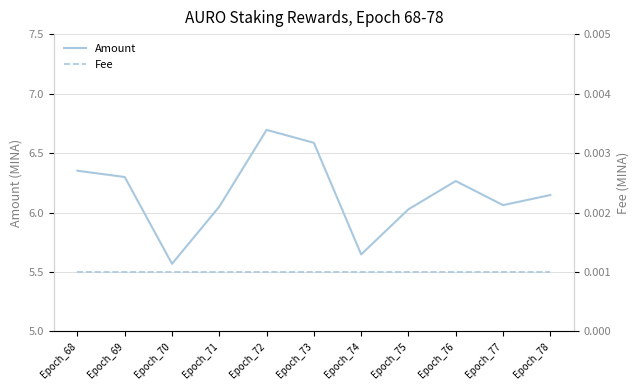

At which label does Fee reach its peak?

Epoch_68